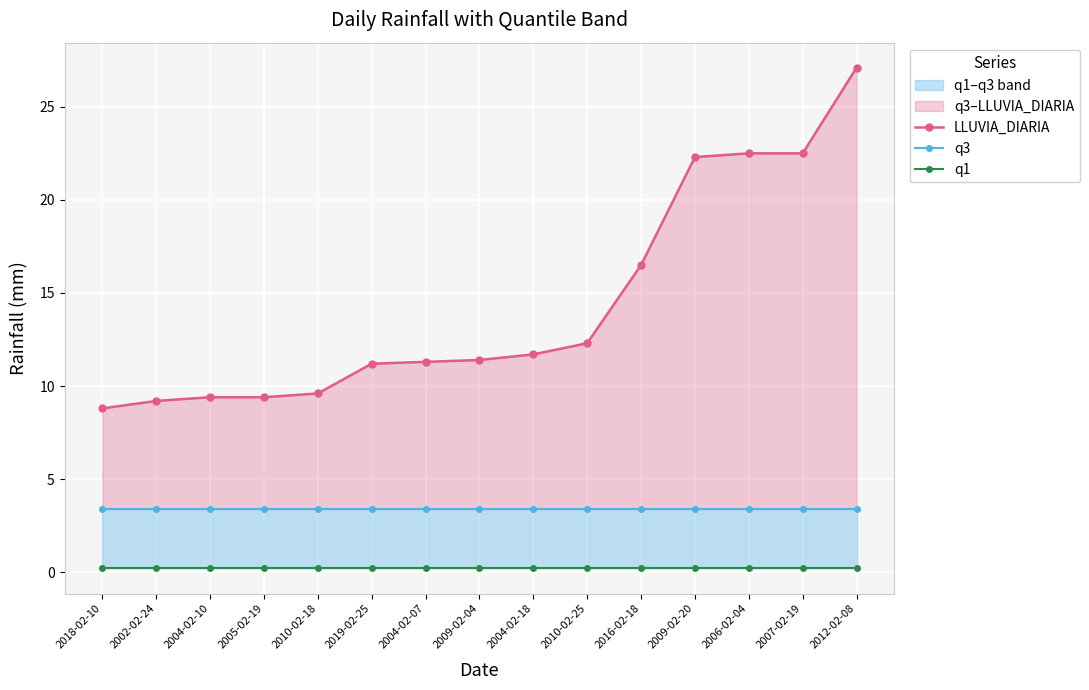

Does the chart display data point markers on the line(s)?

Yes